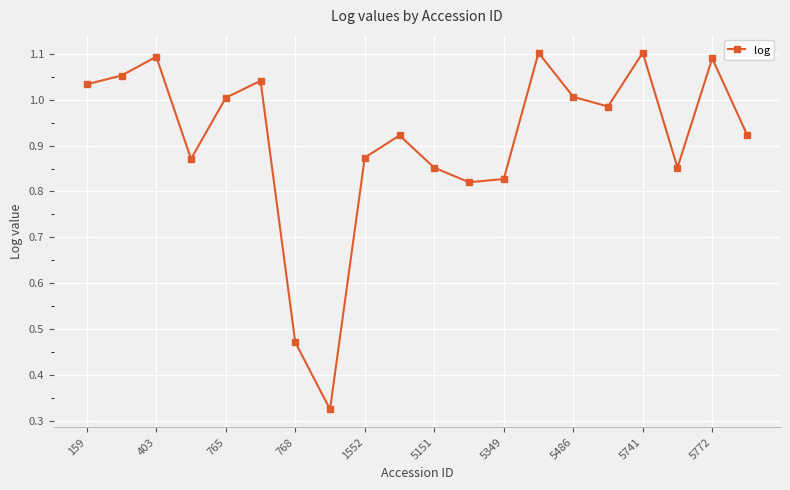

True or false: there are more than 2 points higher than both neighbors.

True